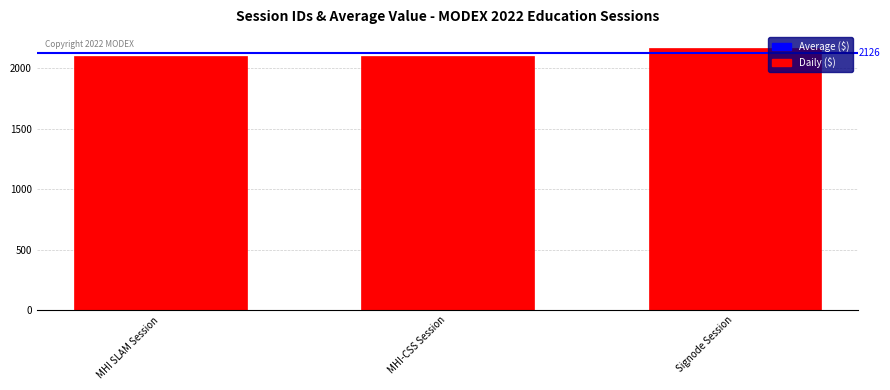

What is the average value?

2126